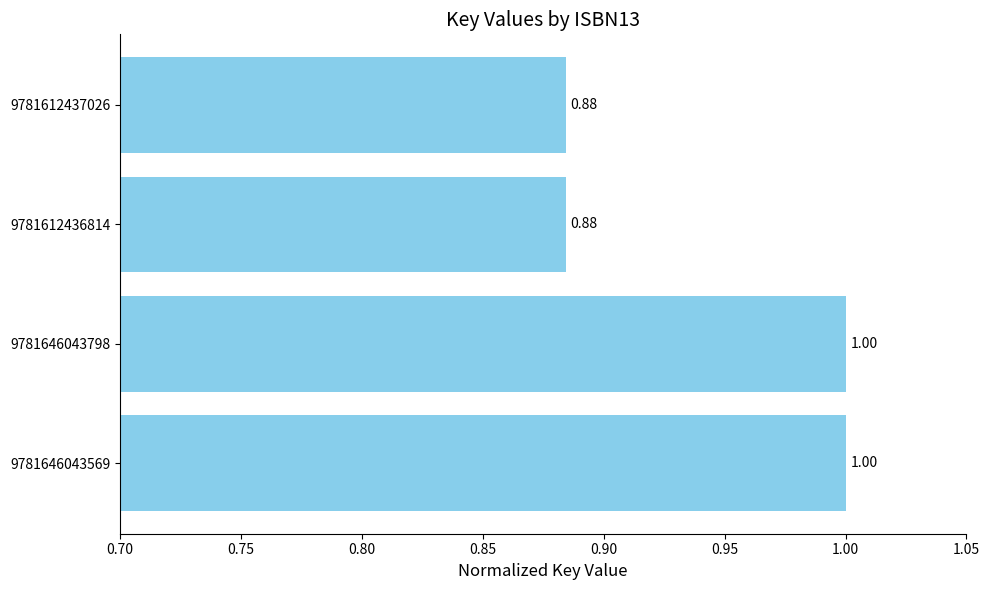

What is the sum of all values?

3.8